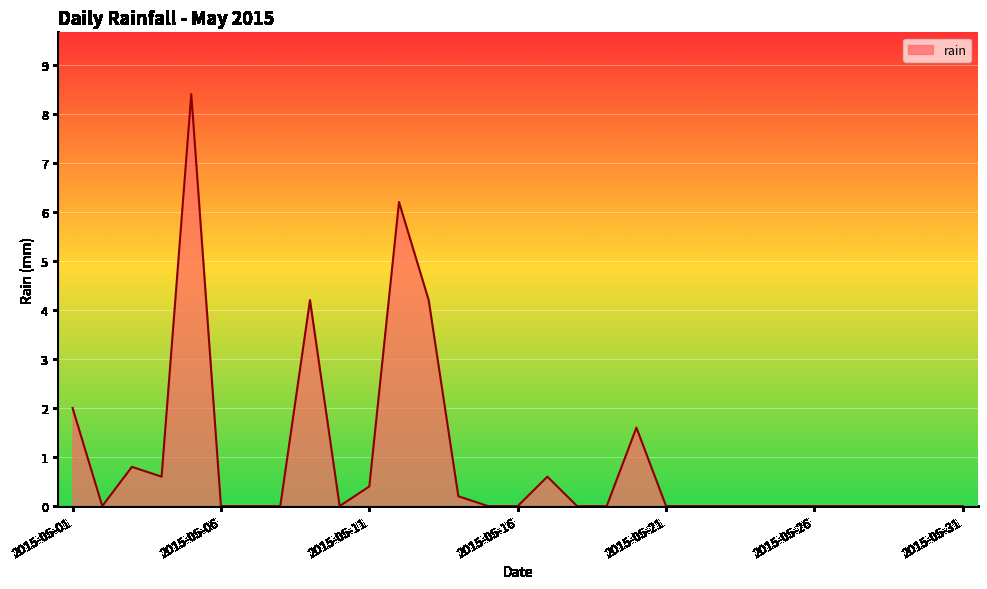

What is the difference between the maximum and minimum values?

8.4